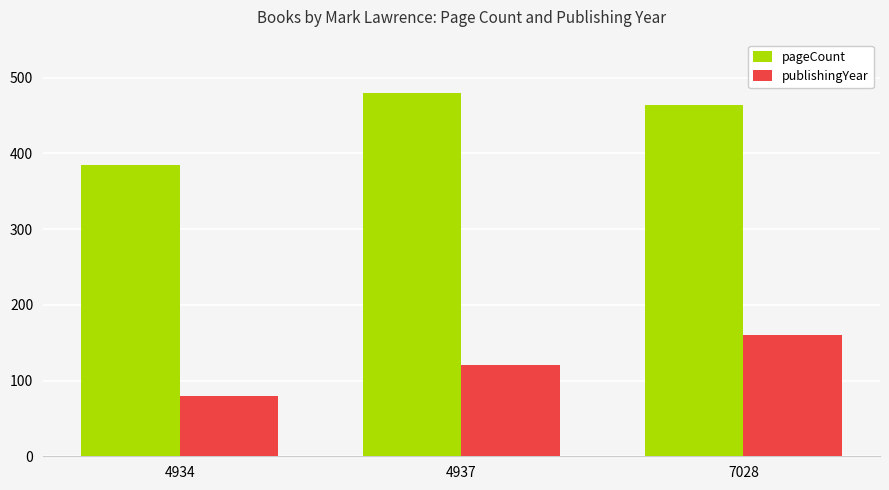

Does the chart contain any negative values?

No